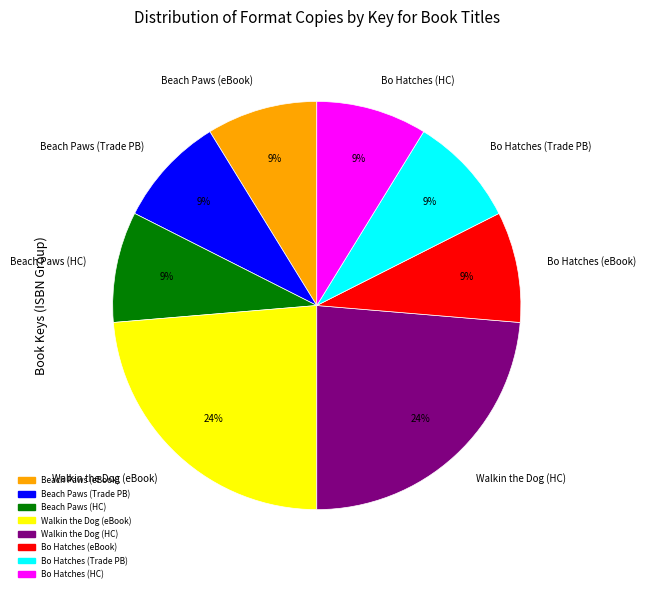

To the nearest percent, what is the combined percentage of Beach Paws (eBook) and Bo Hatches (Trade PB)?

18%